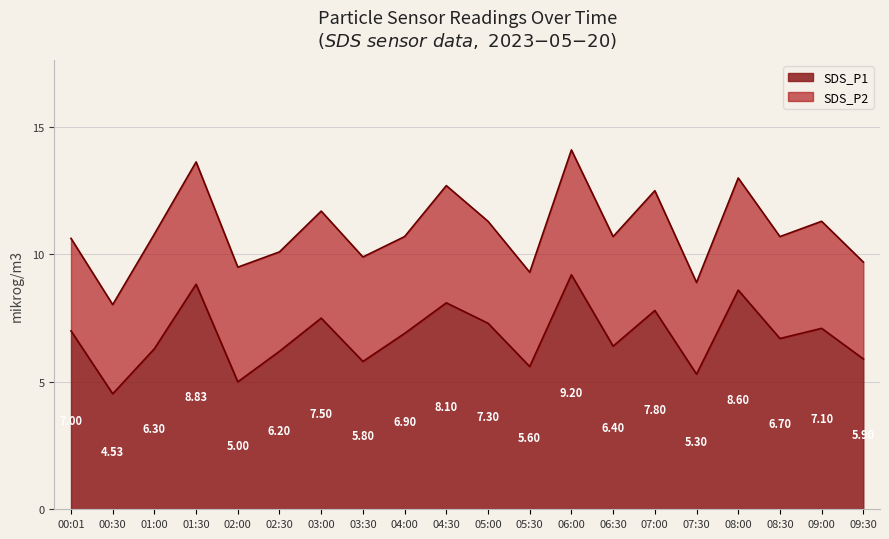

Where is the first local minimum?

00:30